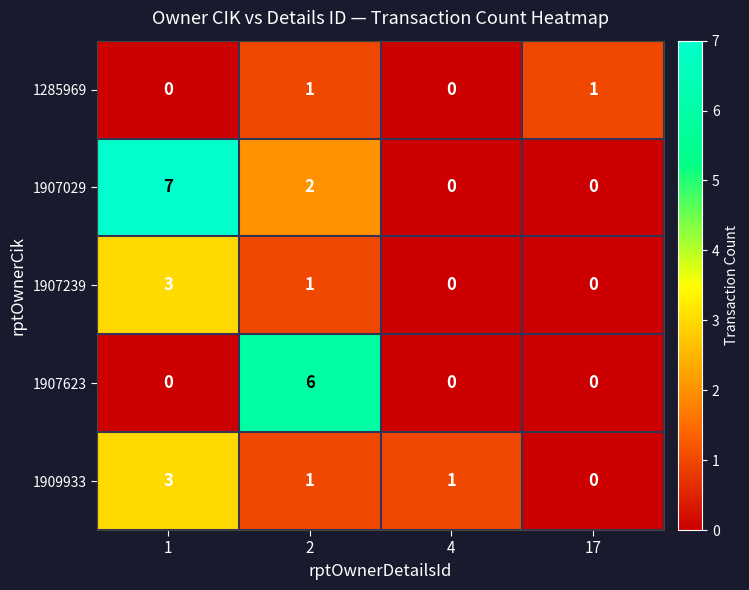

Count the number of data series in this chart.

5